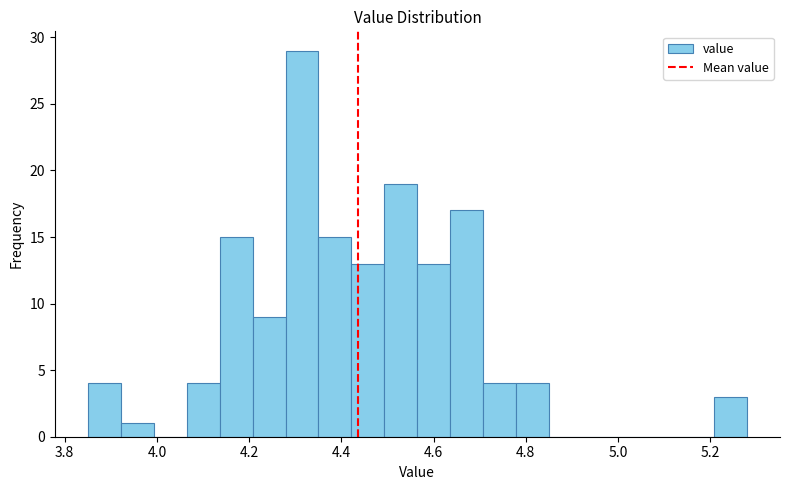

Read against the x-axis, roughly where is the centre of the tallest bar?

4.32